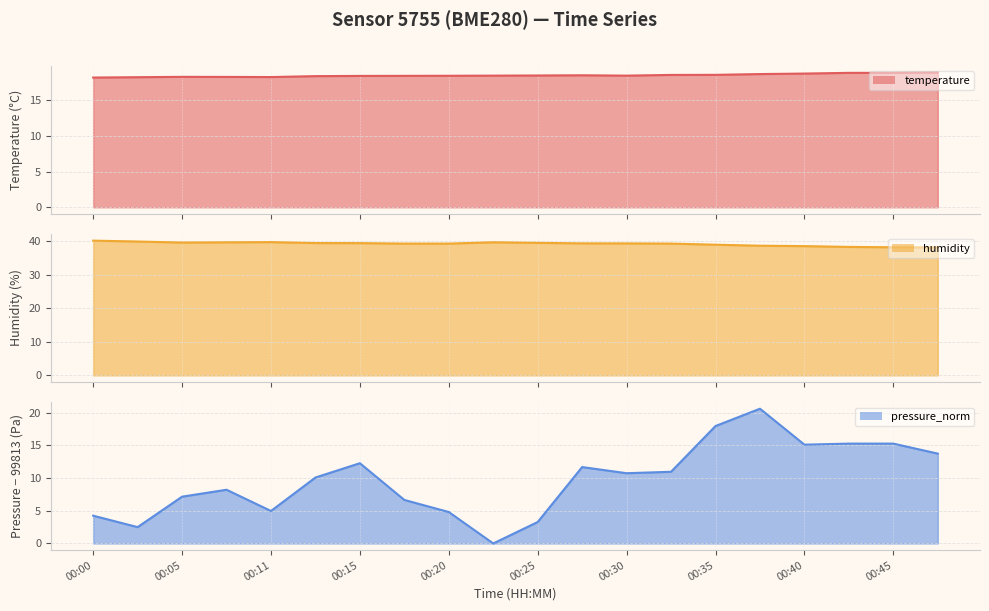

How many lines are shown in the chart?

3